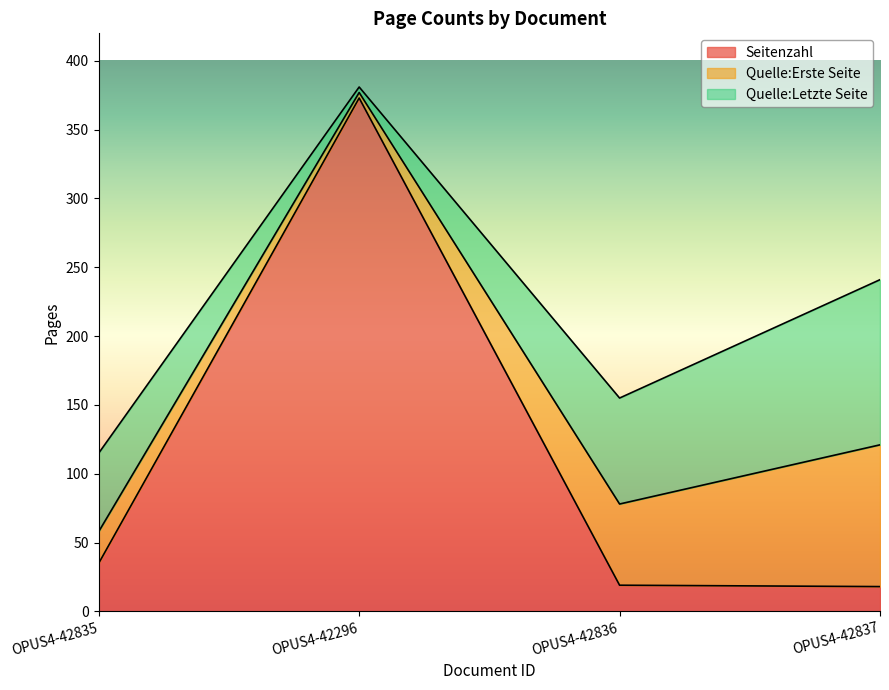

What is the difference between the maximum and second lowest values in the Quelle:Erste Seite series?

80